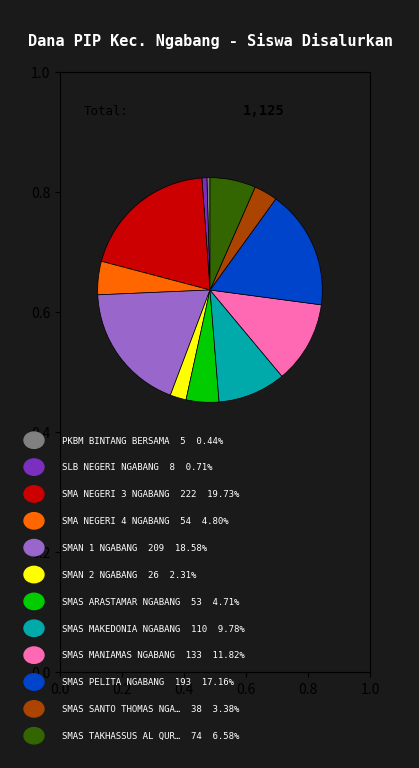

Is there any slice that represents more than half of the pie?

No